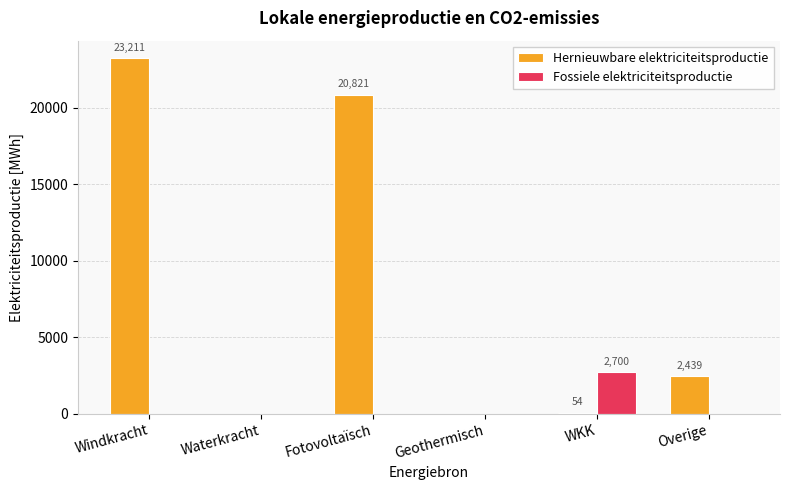

At which category is the sum across all series the highest?

Windkracht